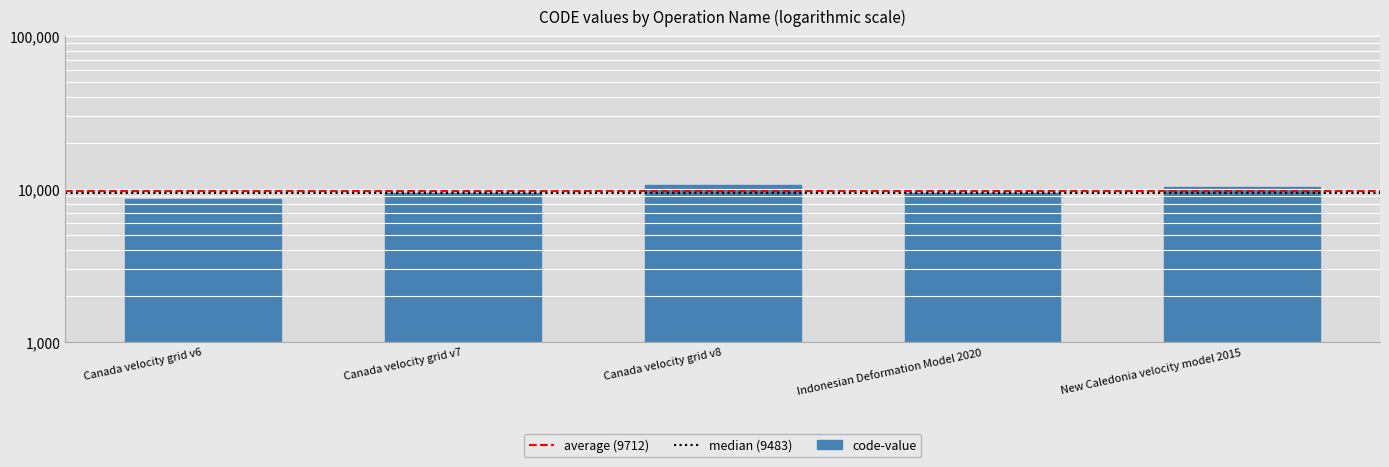

What is the label of the 1st bar from the left?

Canada velocity grid v6